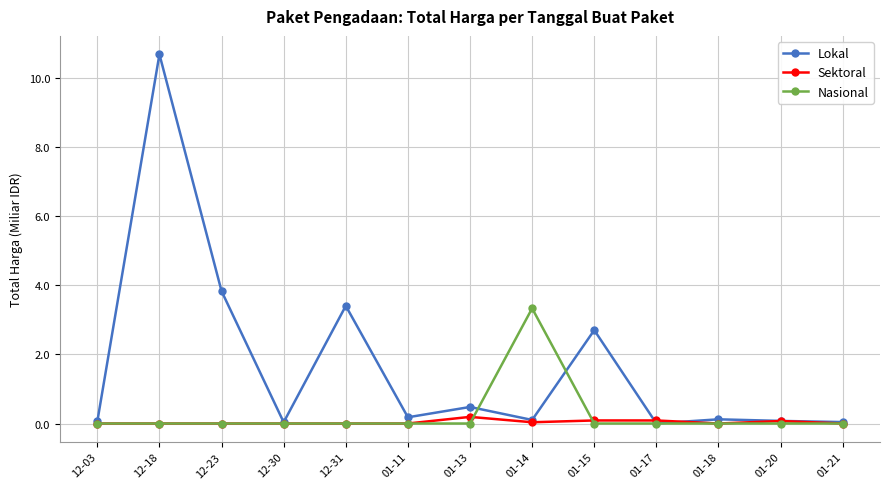

Which series has the largest total across all categories?

Lokal